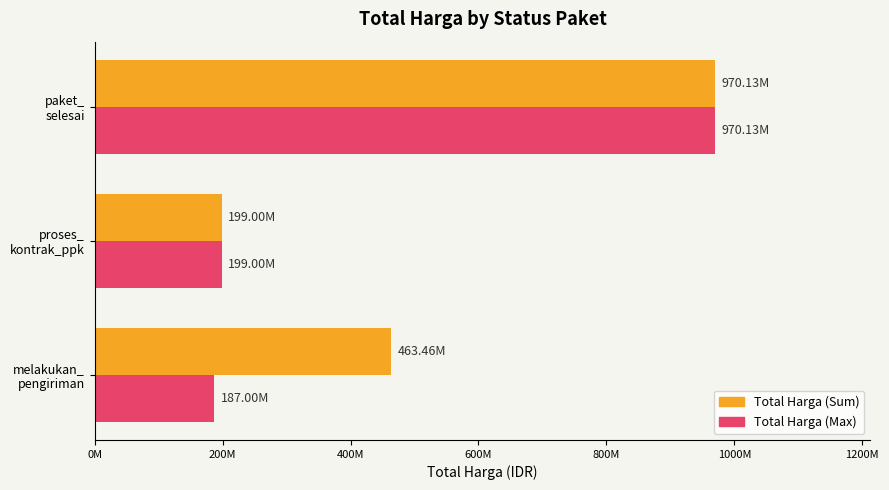

List the labels in order of Total Harga (Sum) value, largest first.

paket_
selesai, melakukan_
pengiriman, proses_
kontrak_ppk